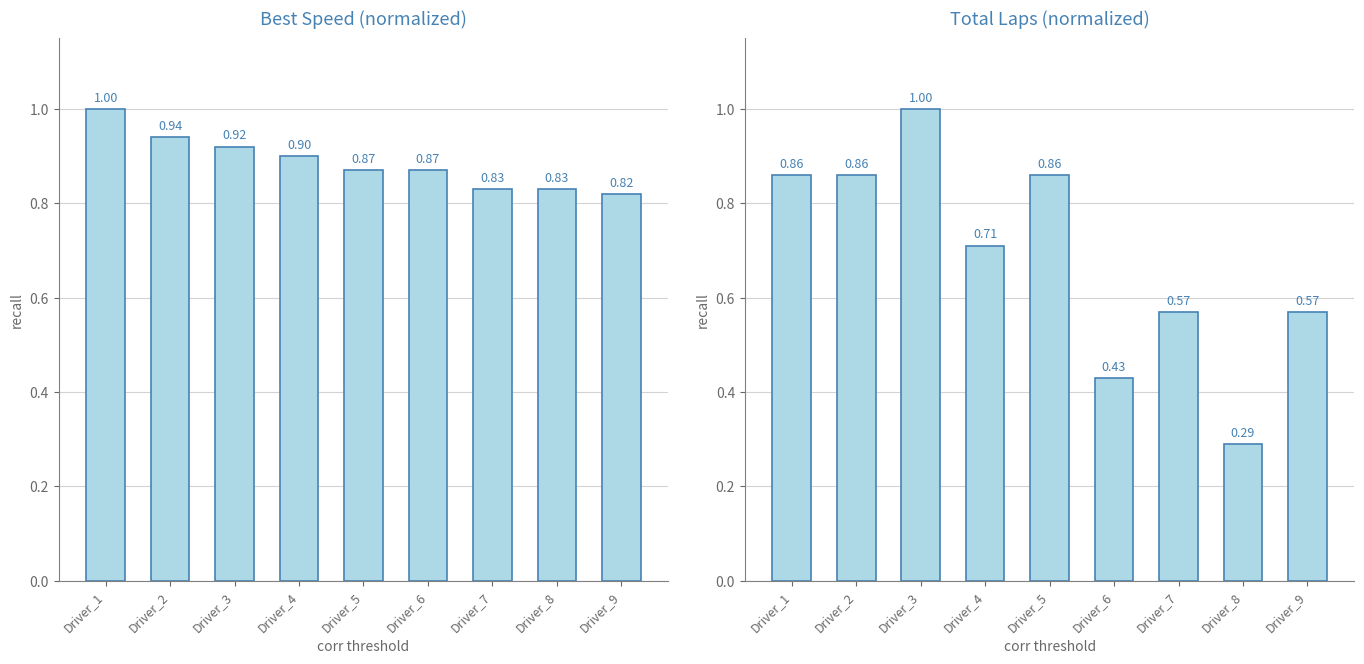

Rank the categories by value from lowest to highest.

Driver_8, Driver_6, Driver_7, Driver_9, Driver_4, Driver_1, Driver_2, Driver_5, Driver_3